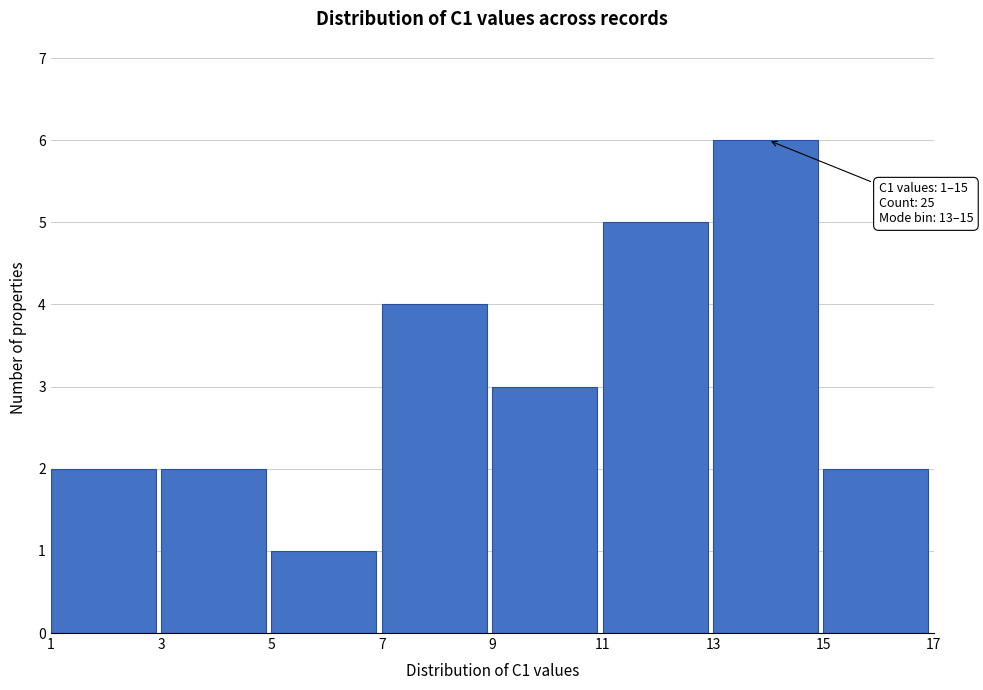

Which range on the x-axis has the tallest bar?

13 to 15